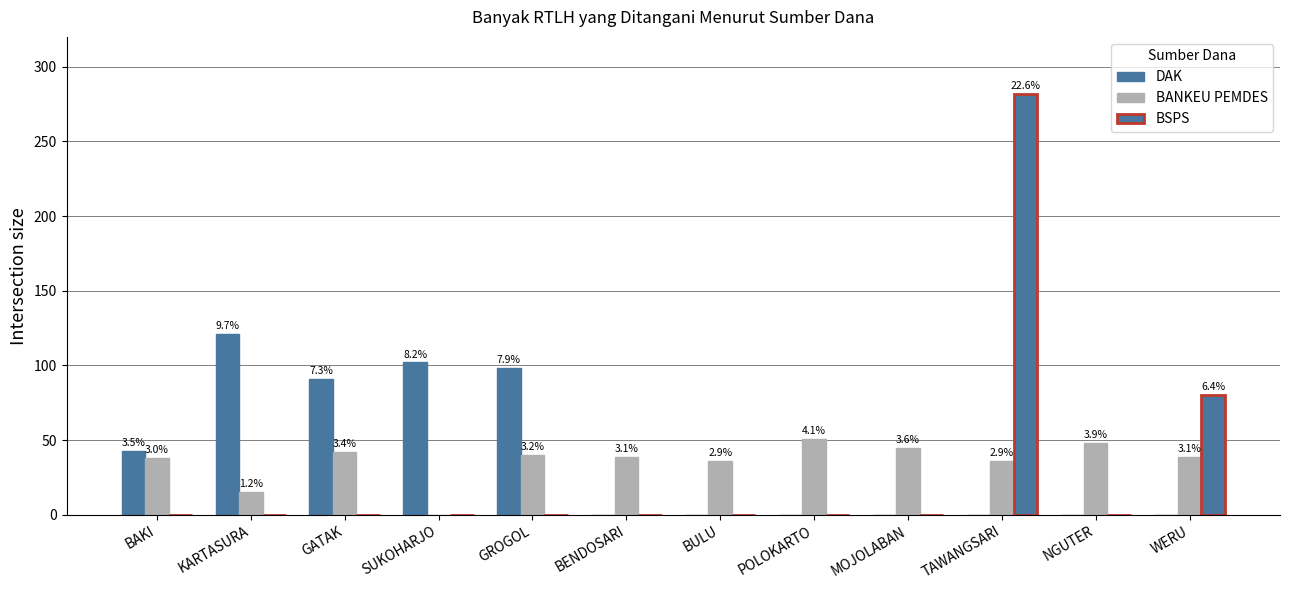

List the labels in order of BANKEU PEMDES value, largest first.

POLOKARTO, NGUTER, MOJOLABAN, GATAK, GROGOL, BENDOSARI, WERU, BAKI, BULU, TAWANGSARI, KARTASURA, SUKOHARJO